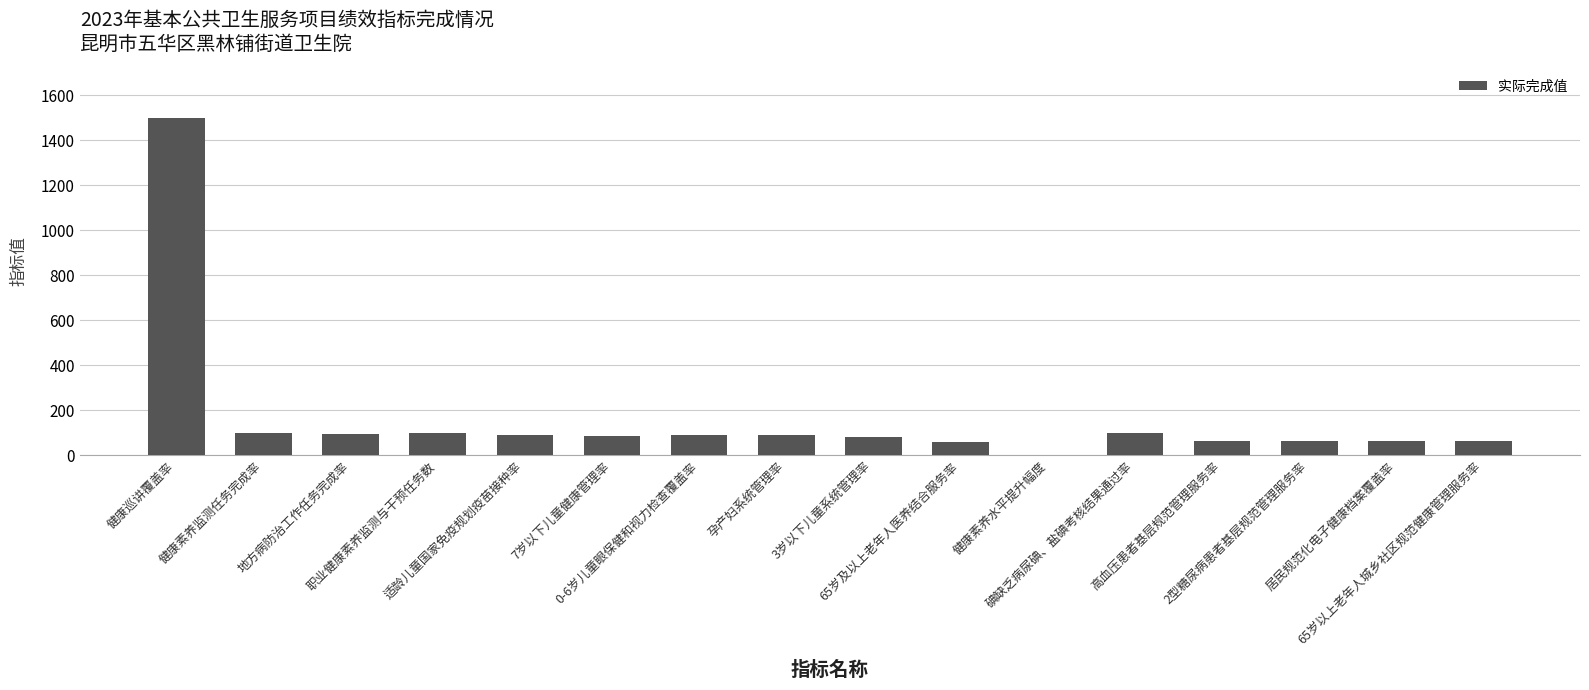

Approximately how many times larger is the value at 2型糖尿病患者基层规范管理服务率 compared to 65岁及以上老年人医养结合服务率?

1.0